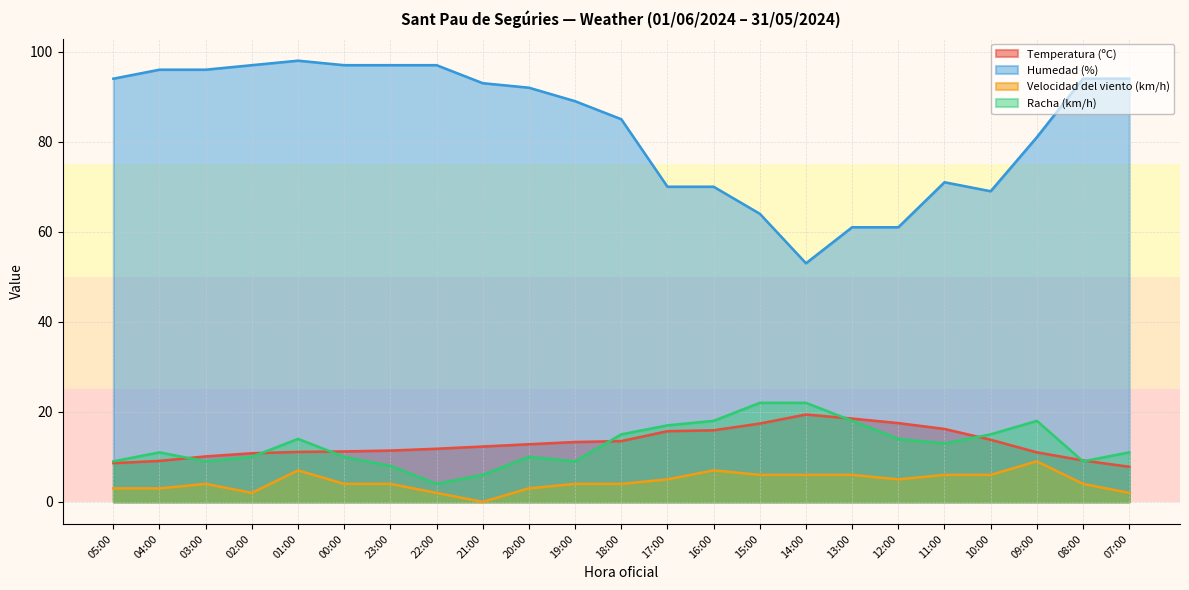

What is the sum of the Velocidad del viento (km/h) values at 08:00 and 09:00?

13.0